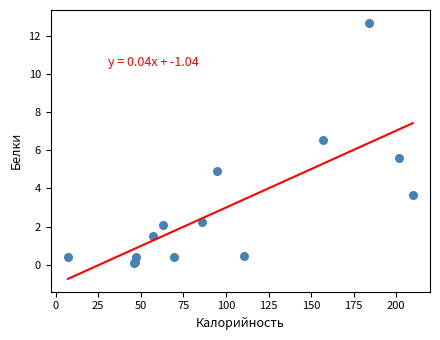

What Y value in the scatter plot is closest to 6?

5.6